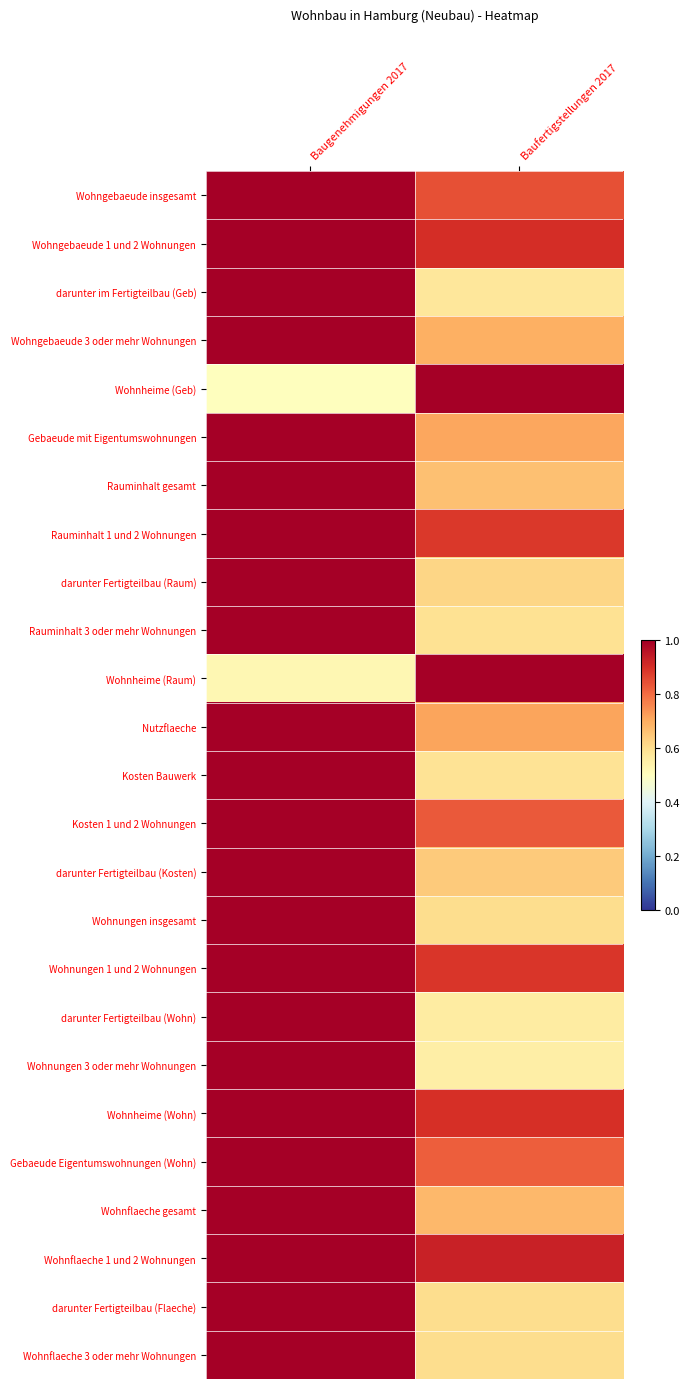

How many distinct data groups are displayed?

25